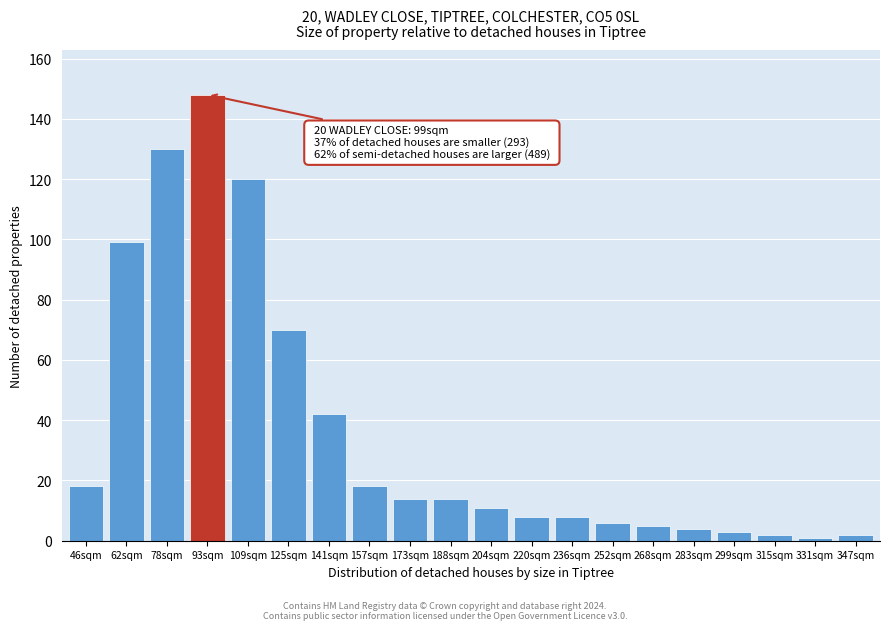

Reading left to right, list all the values displayed in this chart.

46sqm=18	62sqm=99	78sqm=130	93sqm=148	109sqm=120	125sqm=70	141sqm=42	157sqm=18	173sqm=14	188sqm=14	204sqm=11	220sqm=8	236sqm=8	252sqm=6	268sqm=5	283sqm=4	299sqm=3	315sqm=2	331sqm=1	347sqm=2